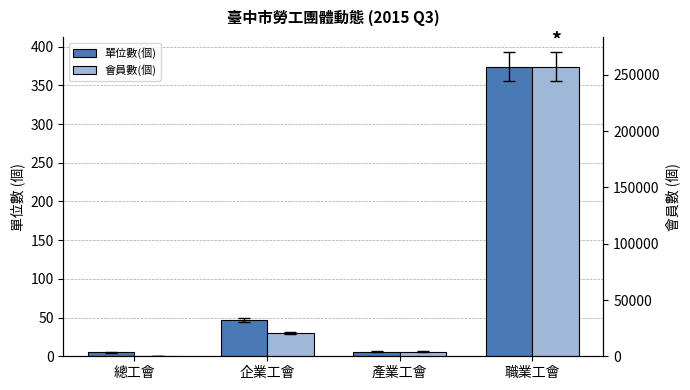

What is the label of the 4th bar from the left?

職業工會